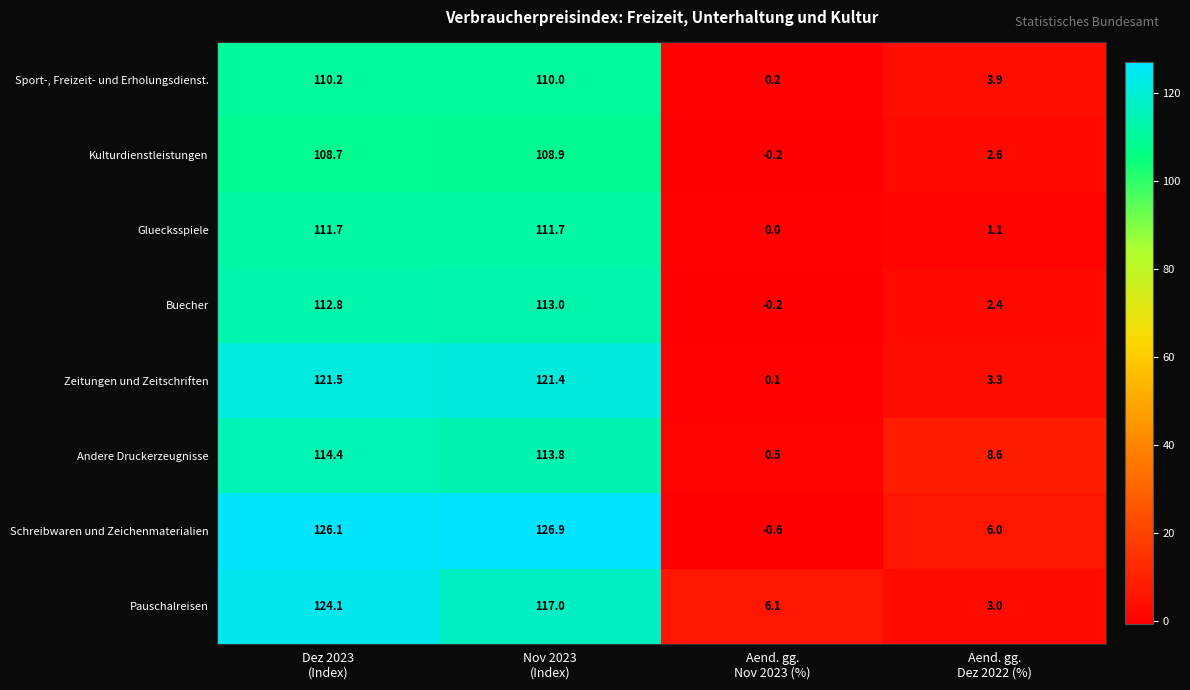

List the series in order of their peak value, lowest first.

Kulturdienstleistungen, Sport-, Freizeit- und Erholungsdienst., Gluecksspiele, Buecher, Andere Druckerzeugnisse, Zeitungen und Zeitschriften, Pauschalreisen, Schreibwaren und Zeichenmaterialien